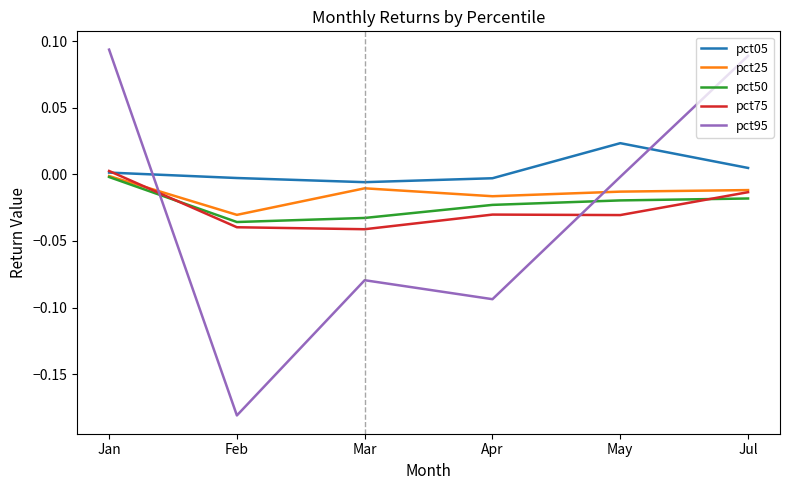

After their last crossing, which series has the higher values: pct50 or pct75?

pct75